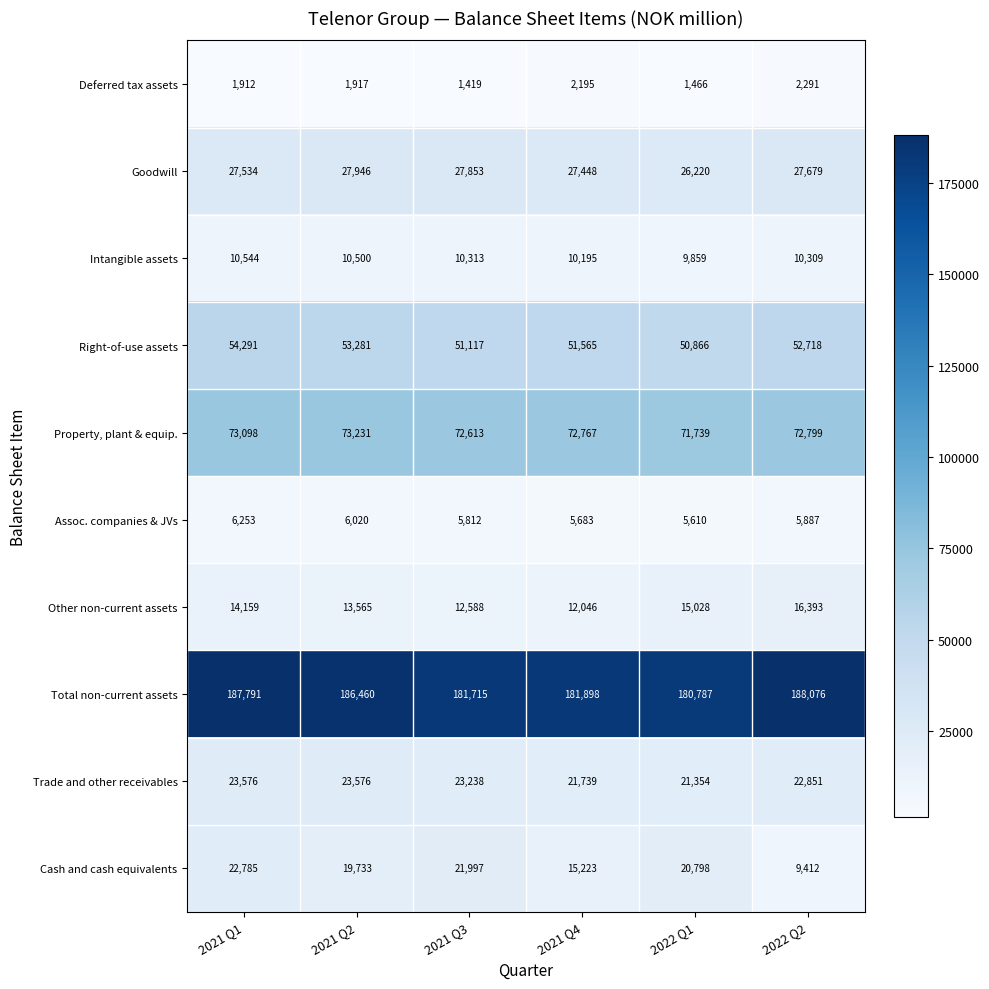

Is it true that Intangible assets equals 10544 at 2021 Q1?

True